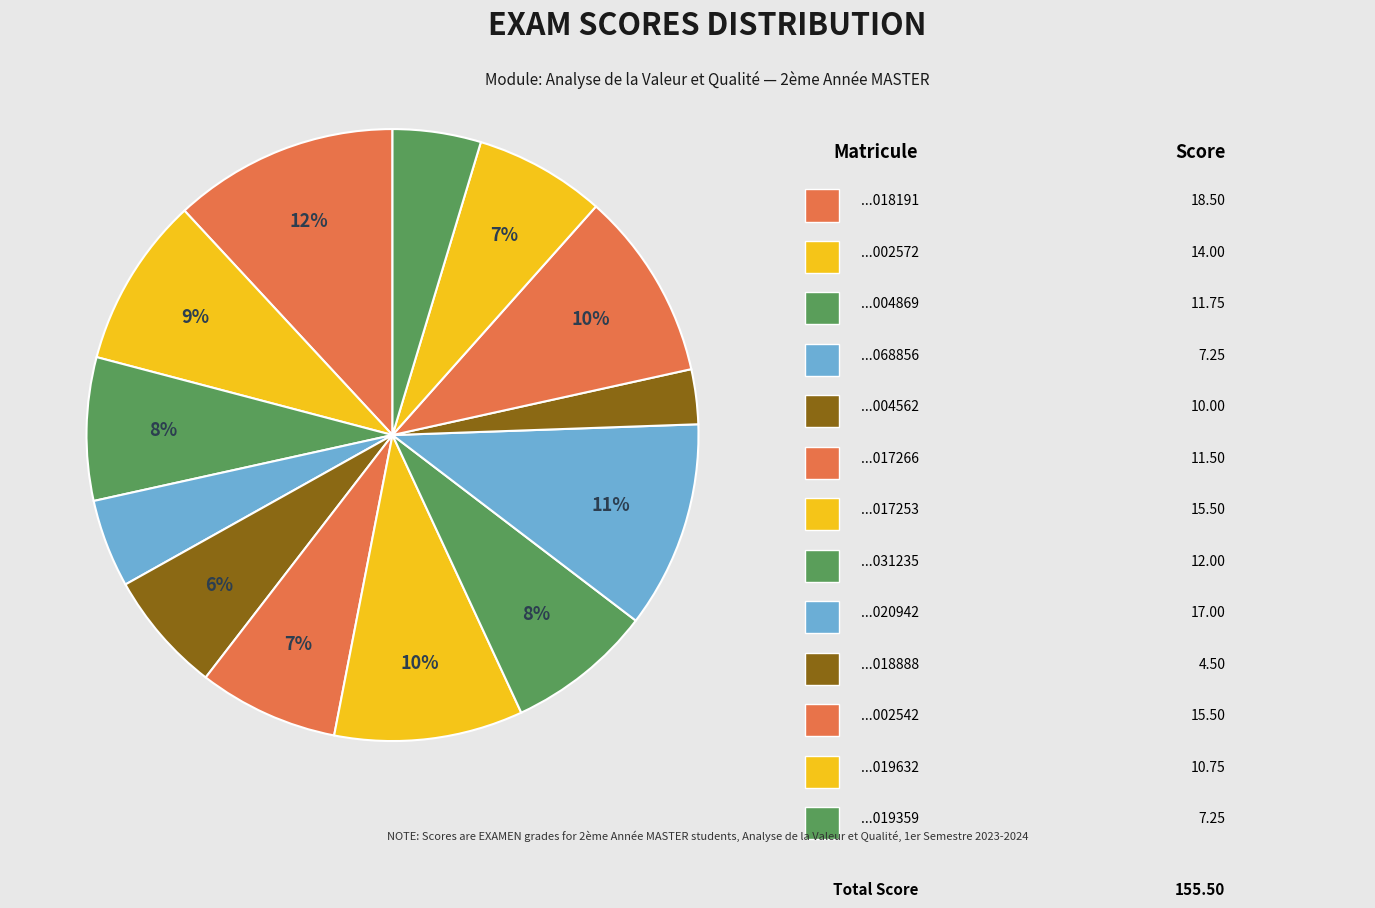

Which category has the biggest portion of the pie?

191934018191